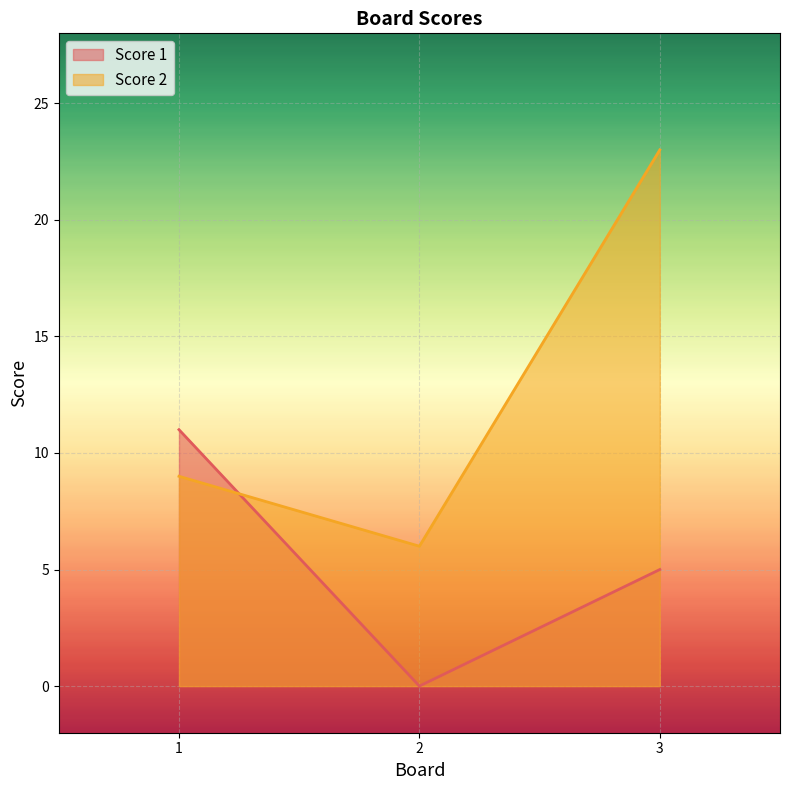

At which label does Score 1 first exceed 5?

1